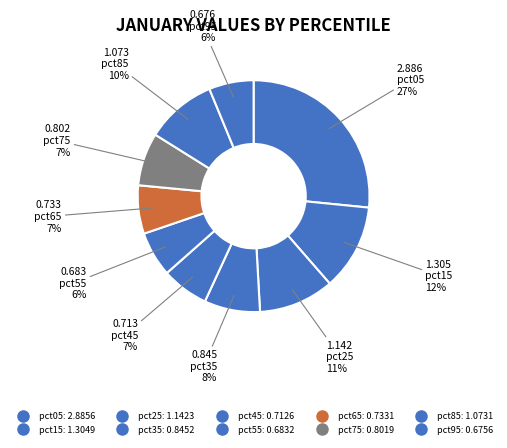

How many segments does this pie chart have?

10